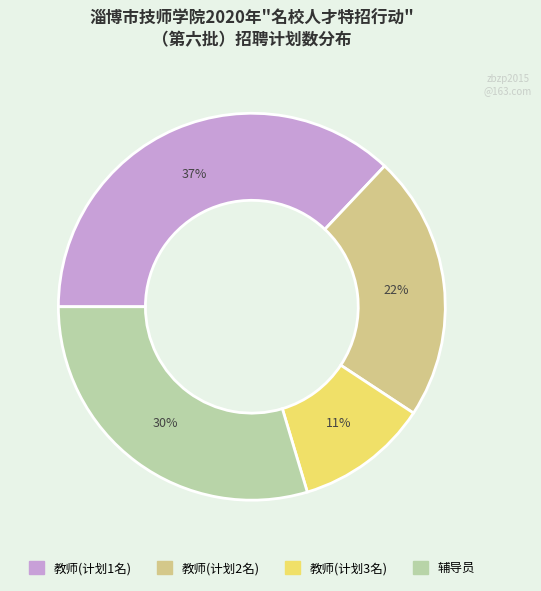

To the nearest percent, what is the average slice percentage?

25%